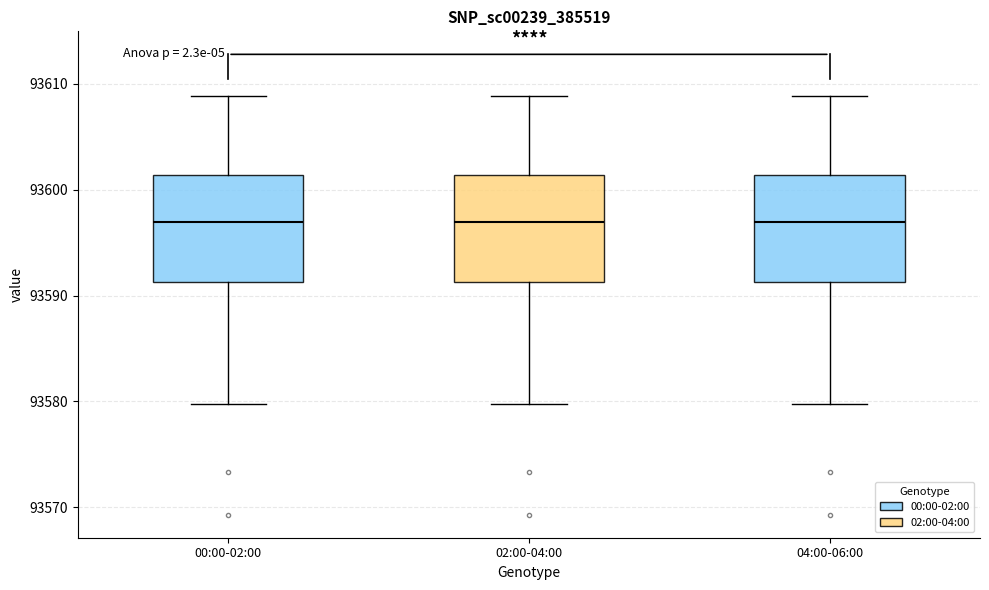

Where does the lower whisker of the box for 04:00-06:00 end on the y-axis? The values are not printed on the chart, so give them approximately, as read against the axis.

93580